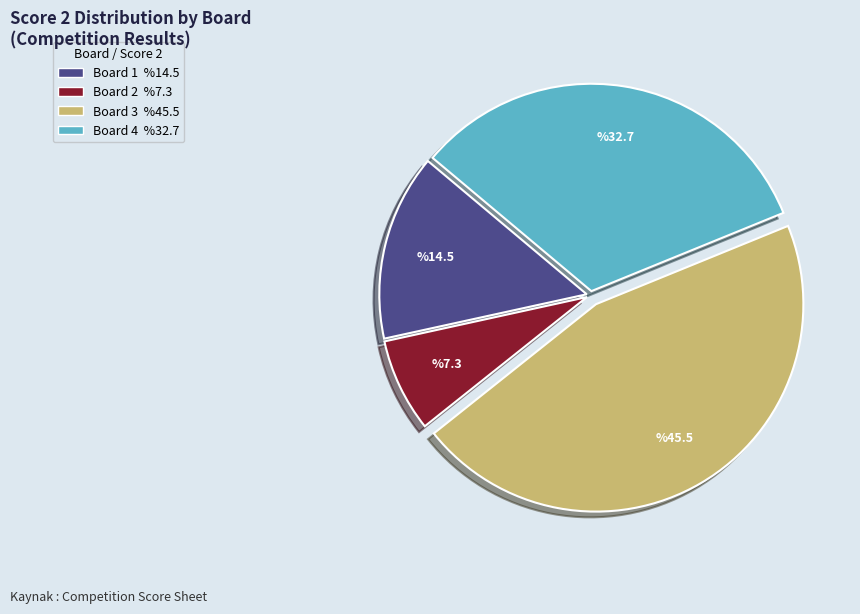

How many slices are in this pie chart?

4